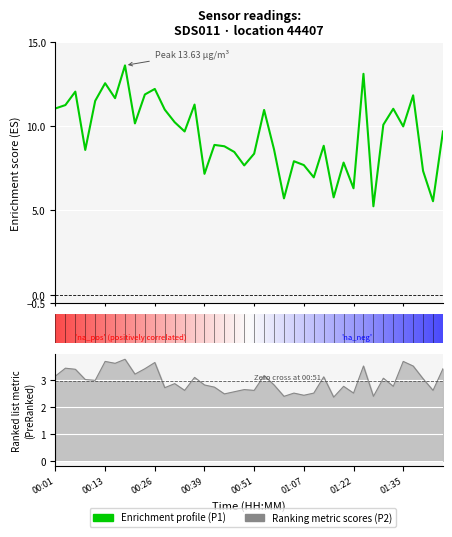

Rank the series by their maximum value, from lowest to highest.

P2, P1